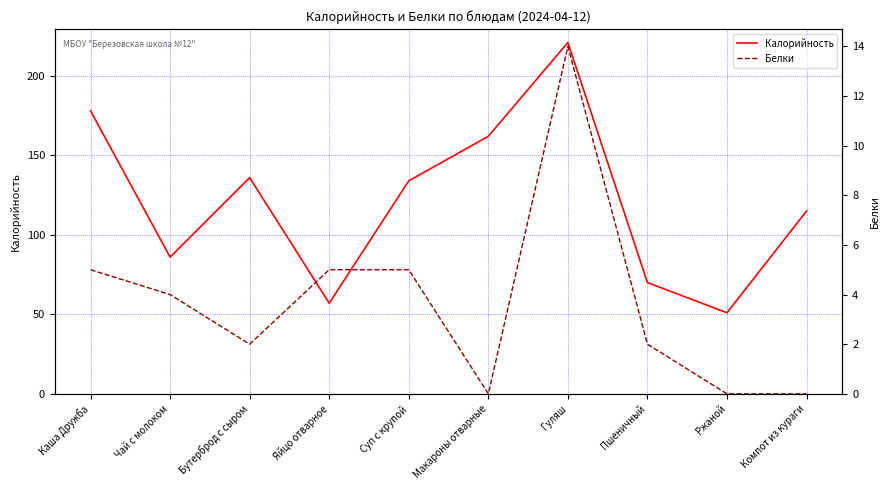

Count the number of data series in this chart.

2